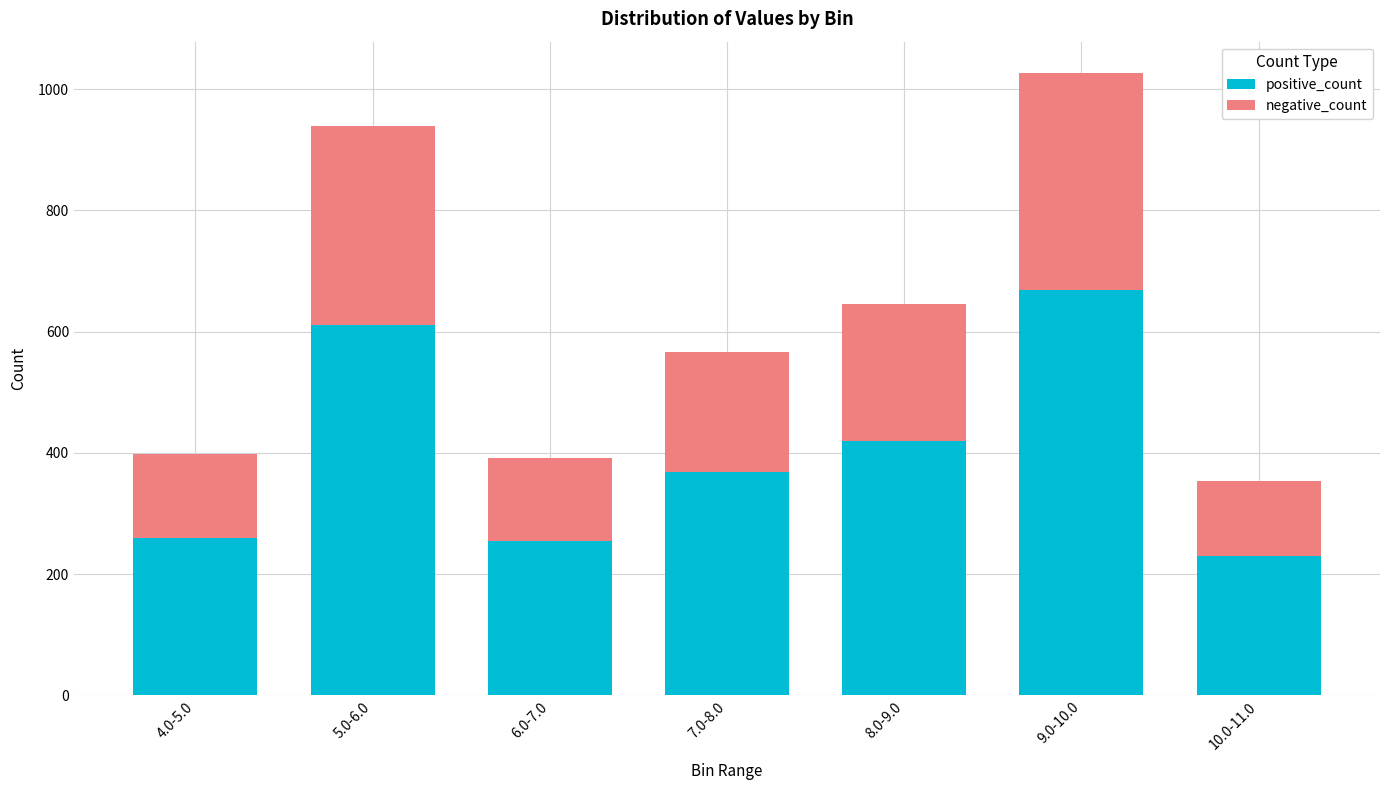

How many values in the positive_count series are below 368?

3